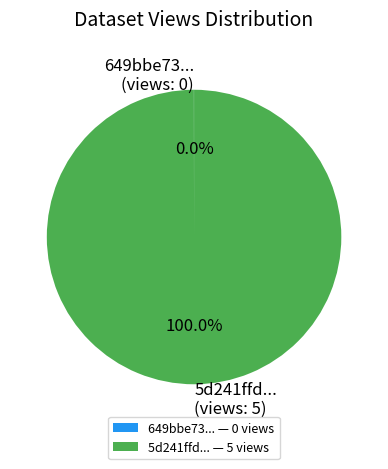

Is there any slice that represents more than half of the pie?

Yes